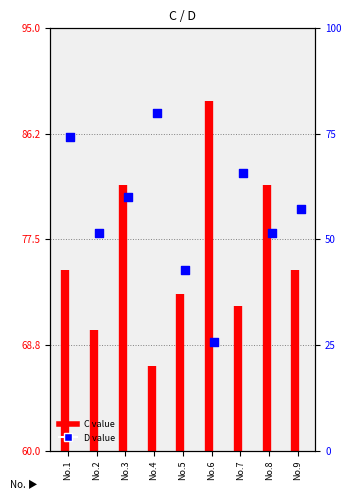

Between 4 and 6, which is larger?

4